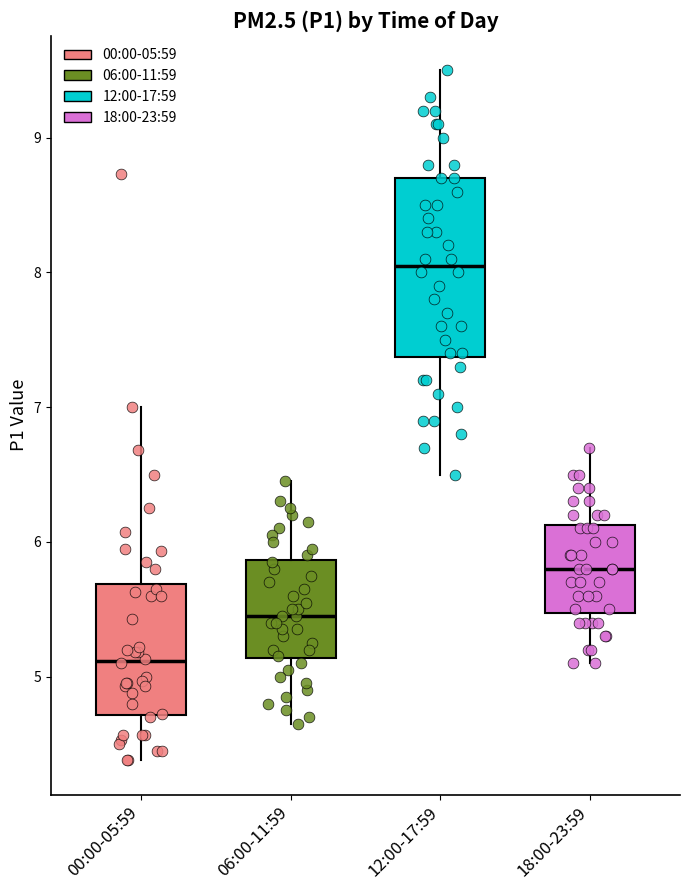

Which box is the tallest, from its lower edge to its upper edge?

12:00-17:59